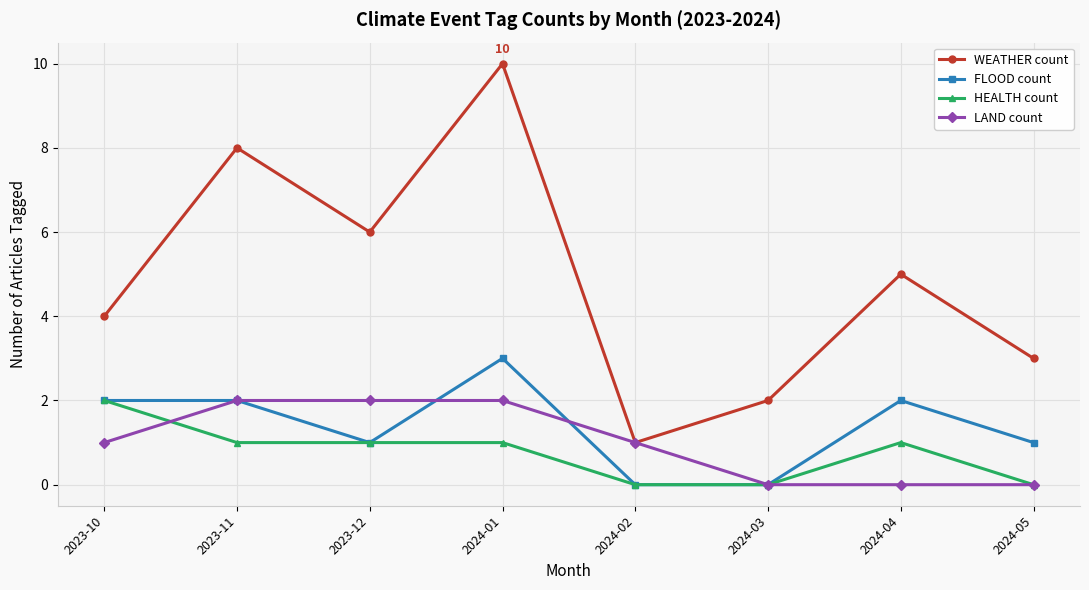

Where is the first local maximum for WEATHER count?

2023-11